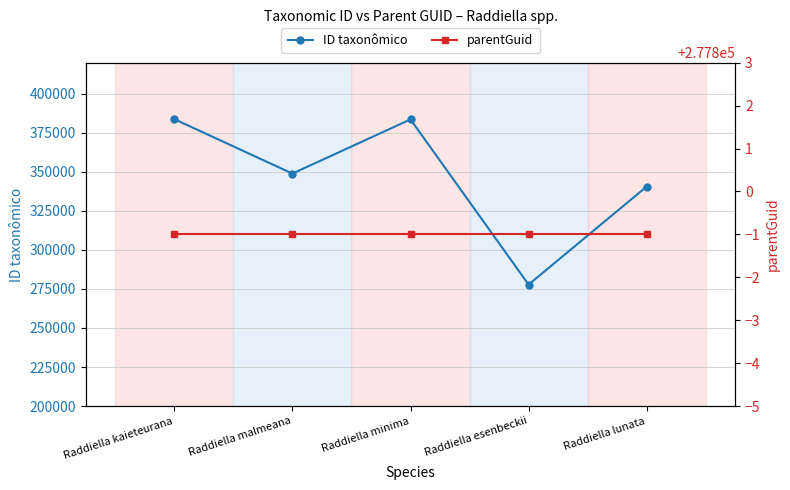

Rank the series by their maximum value, from lowest to highest.

parentGuid, ID taxonômico